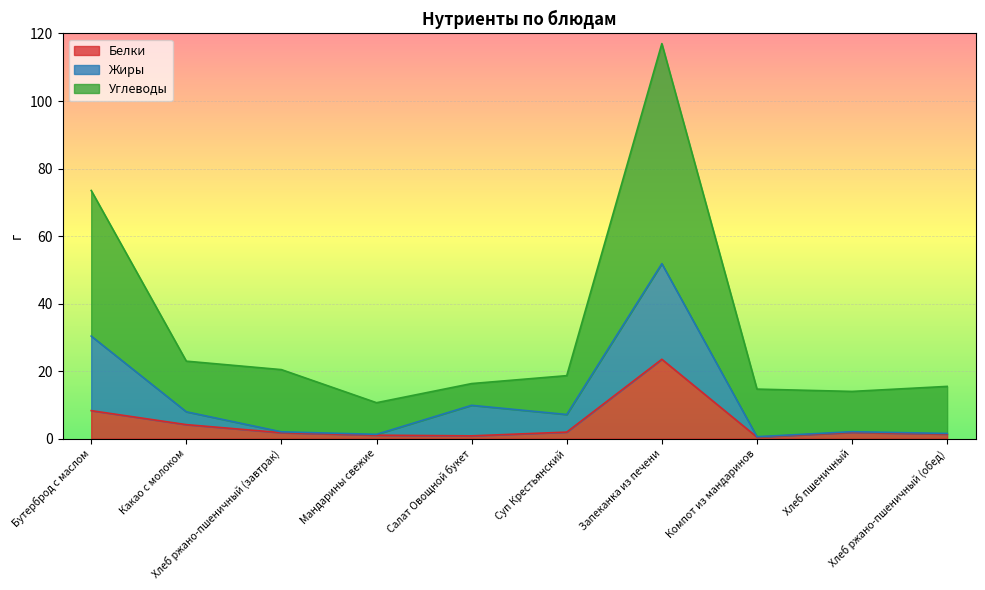

Read the Белки value at Хлеб ржано-пшеничный (завтрак).

1.7